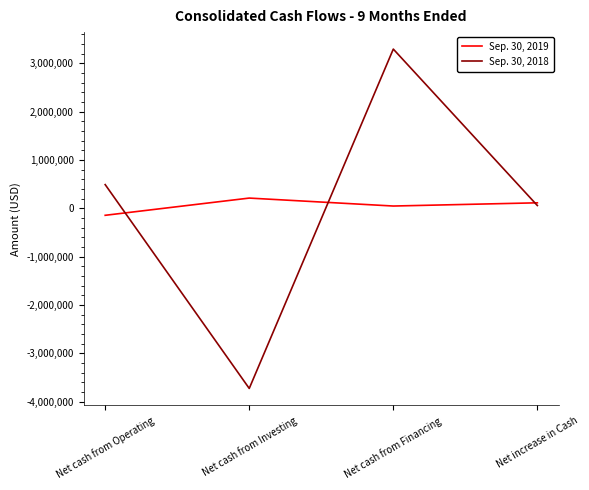

What is the difference between the highest and lowest values at Net cash from Investing?

3934964